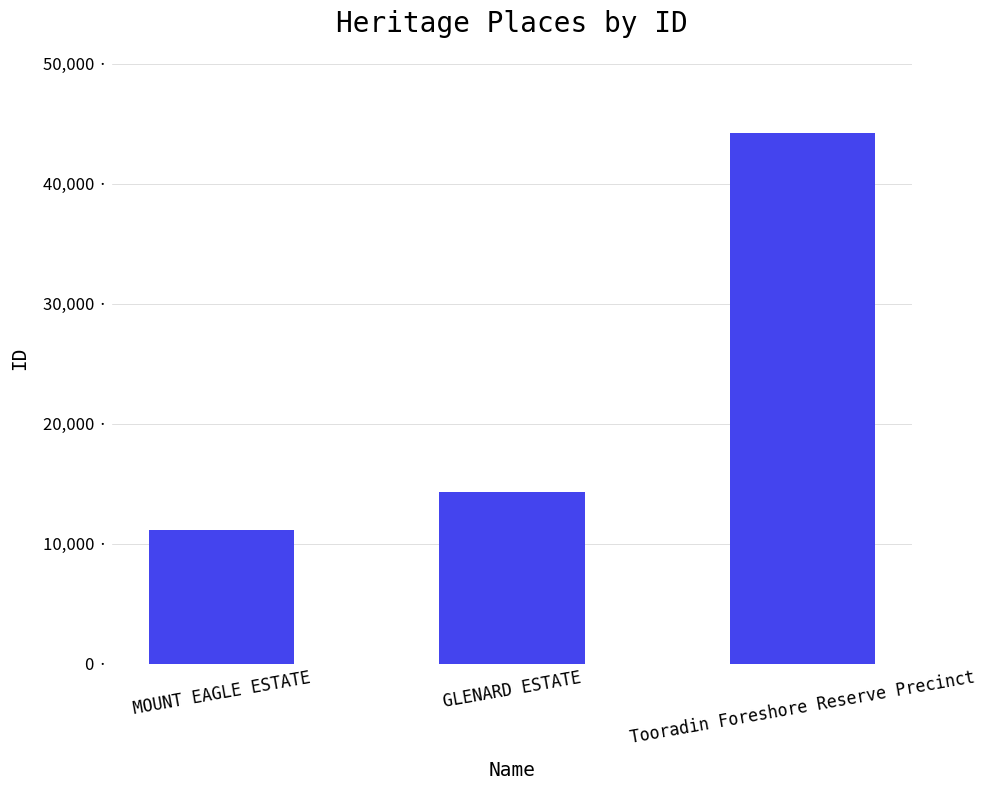

What is the value of the 3rd bar from the left?

44259